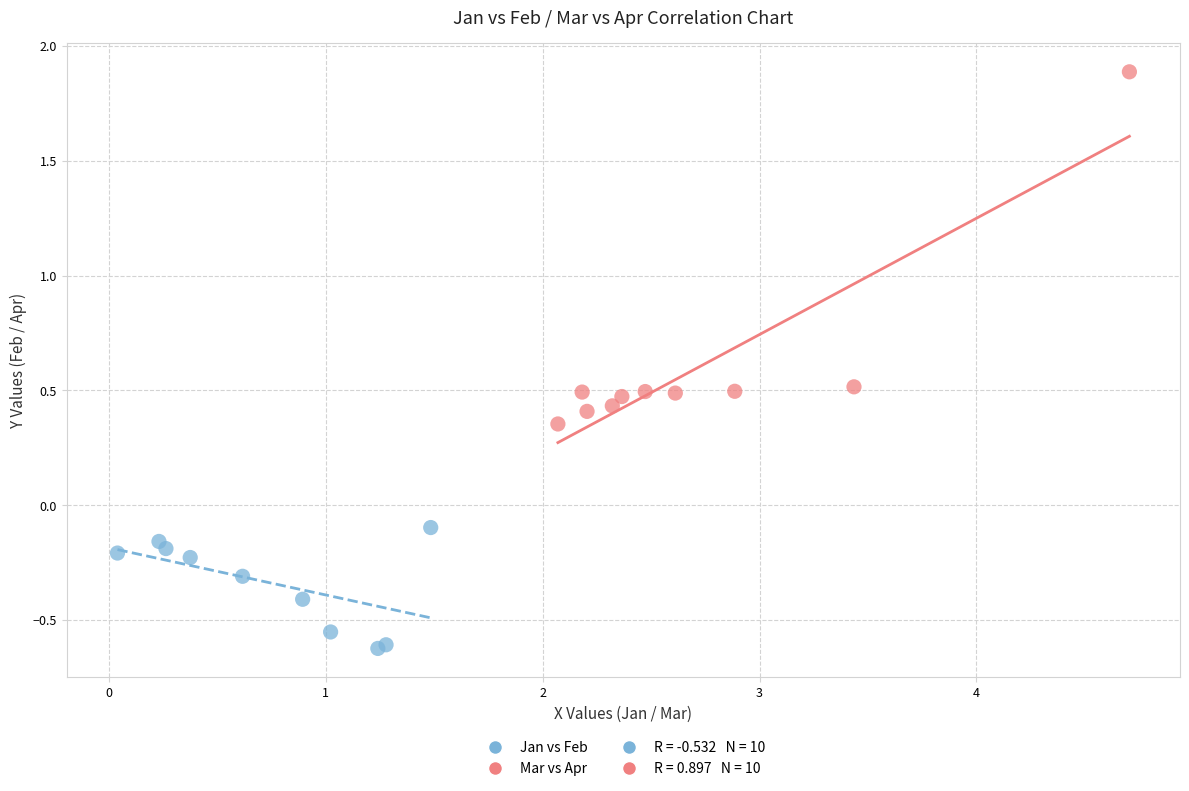

Which series reaches the maximum Y coordinate?

Mar vs Apr